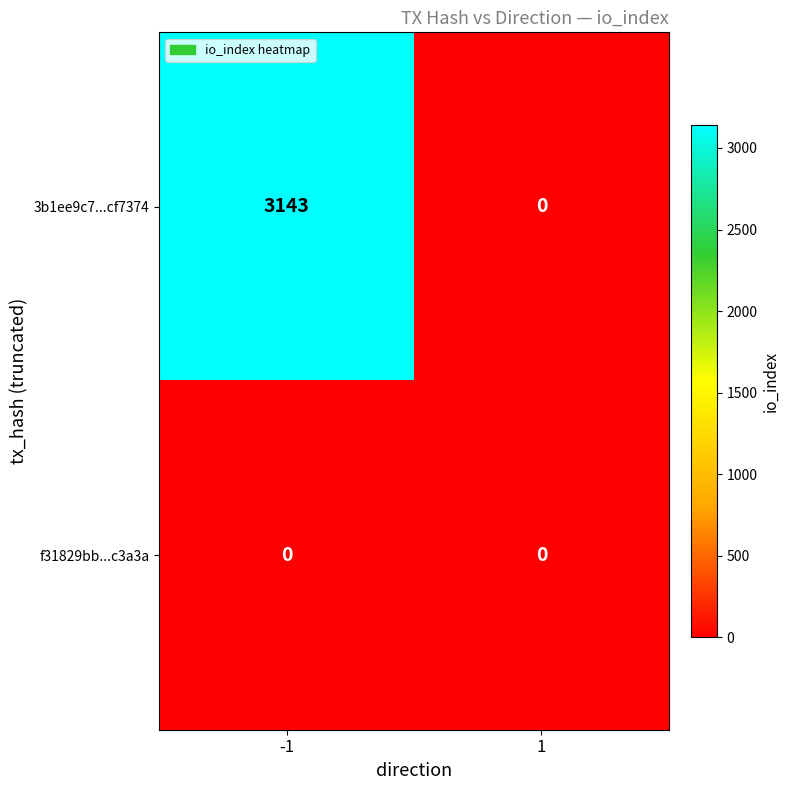

What is the sum of all 3b1ee9c7...cf7374 values?

3143